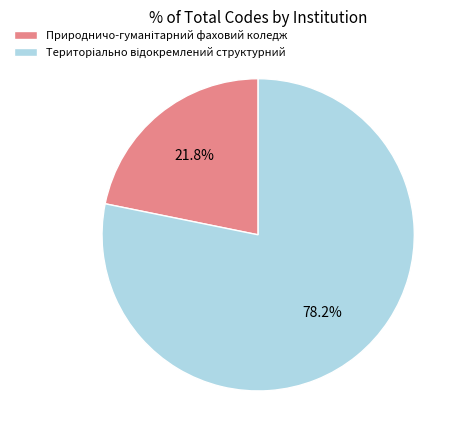

Is there a majority slice in this chart?

Yes